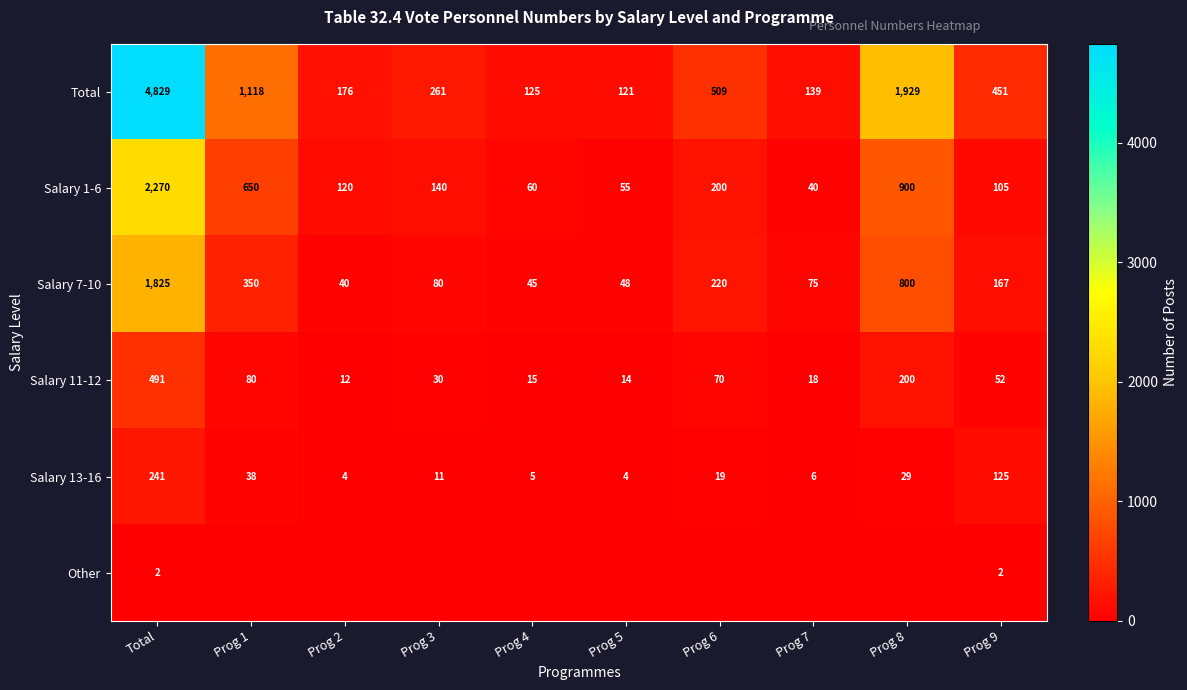

Which category has the highest value in the Salary 7-10 series?

Total